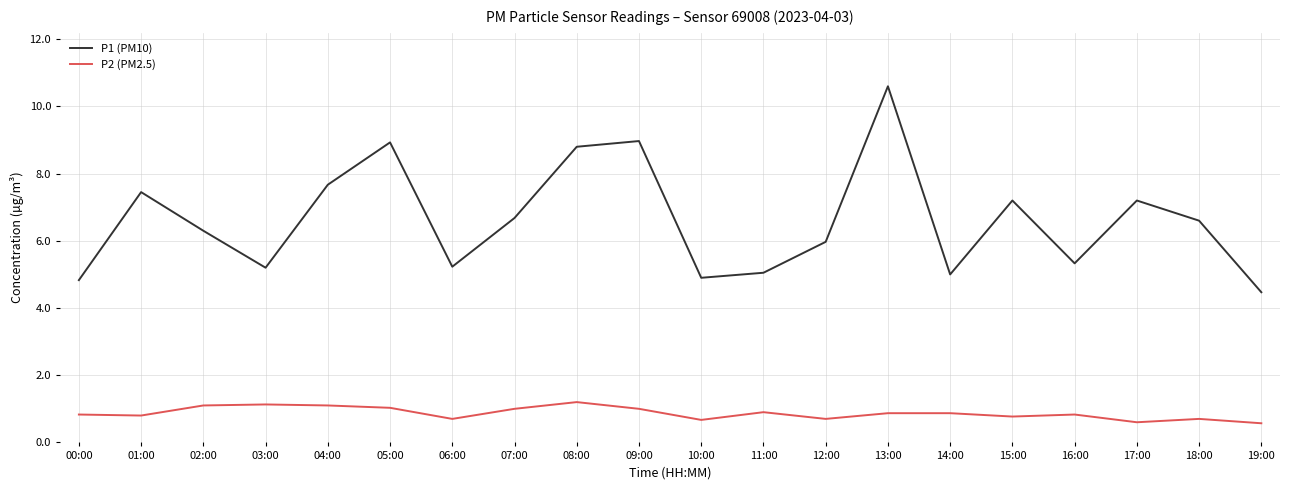

What is the highest value of the P1 (PM10) series?

10.6